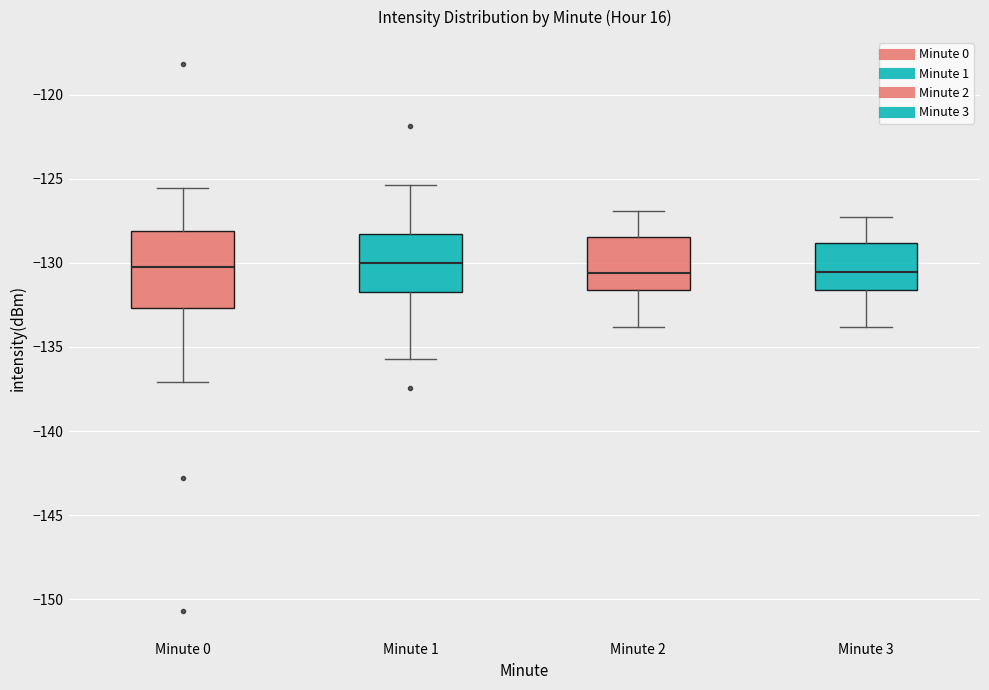

Reading left to right, transcribe this box plot: for each box, give where its median line is, the range the box spans, and where its two whiskers end, as read against the y-axis. The values are not printed on the chart, so give them approximately, as read against the axis.

Minute 0: median -130.5, box -132.5 to -128.0, whiskers -137.0 to -125.5
Minute 1: median -130.0, box -131.5 to -128.5, whiskers -135.5 to -125.5
Minute 2: median -130.5, box -131.5 to -128.5, whiskers -134.0 to -127.0
Minute 3: median -130.5, box -131.5 to -129.0, whiskers -134.0 to -127.5